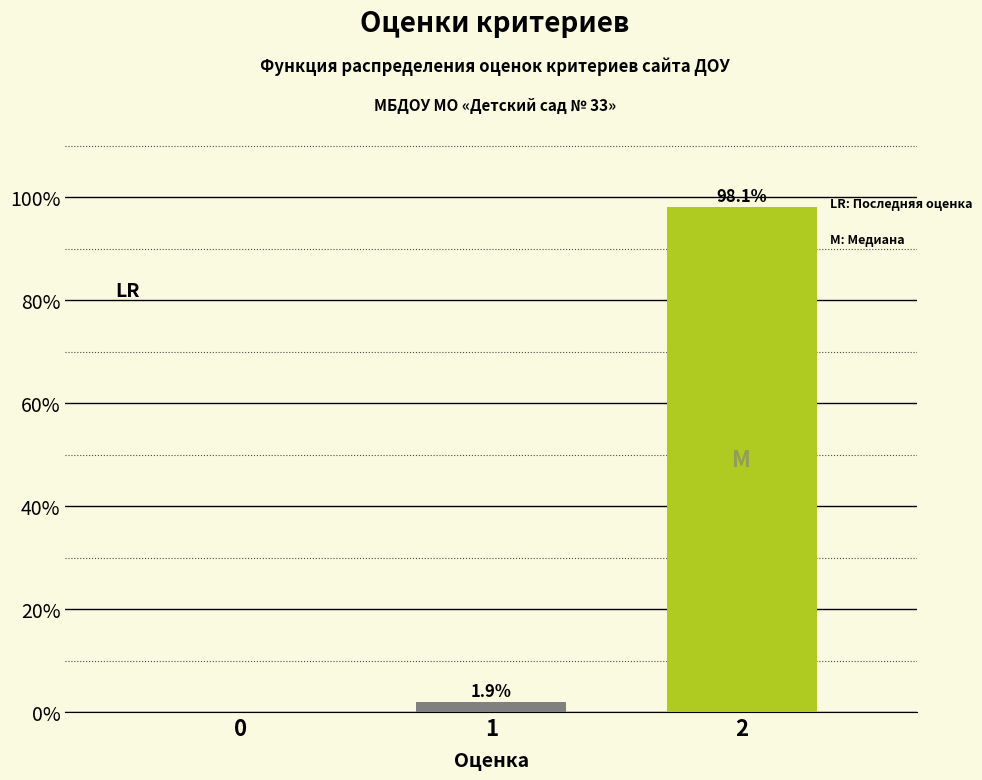

Reading left to right, transcribe all the data shown in this chart.

0=0.0	1=1.9	2=98.1